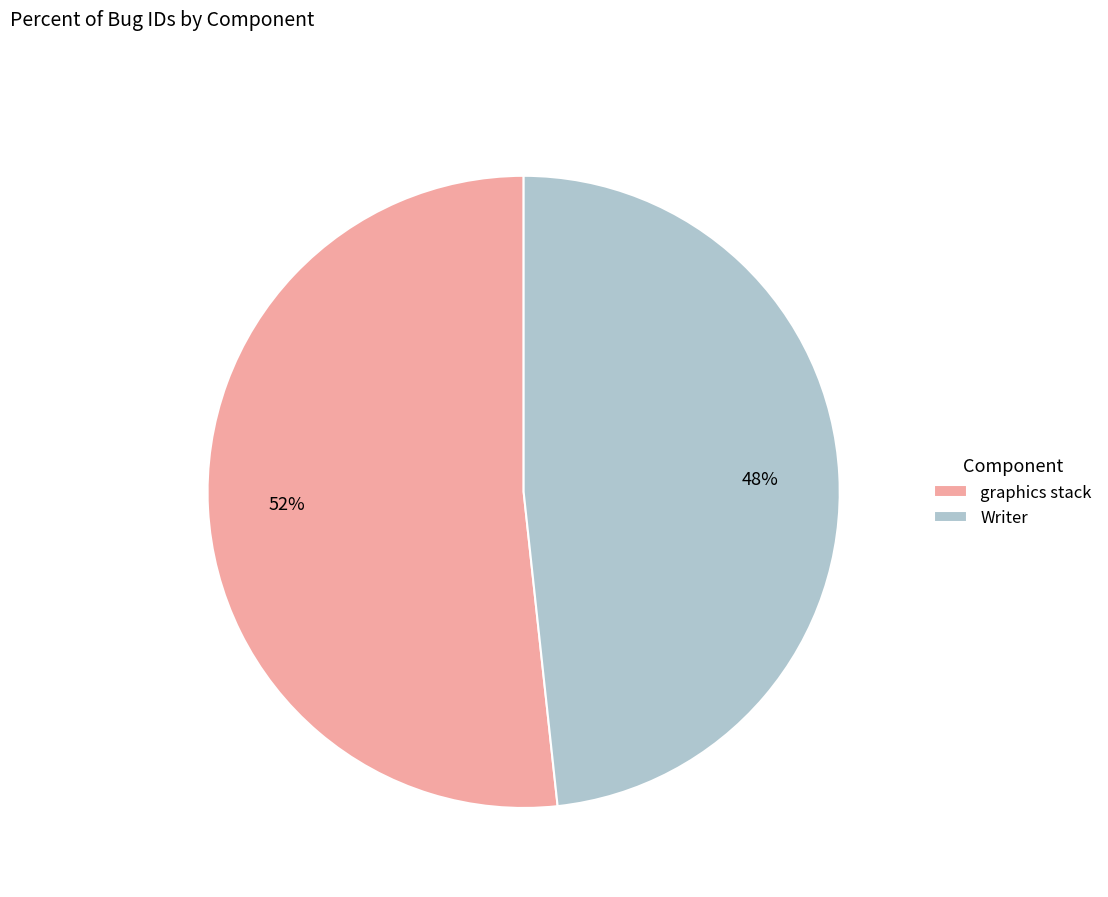

What is the ratio of the value at Writer to the value at graphics stack?

0.9